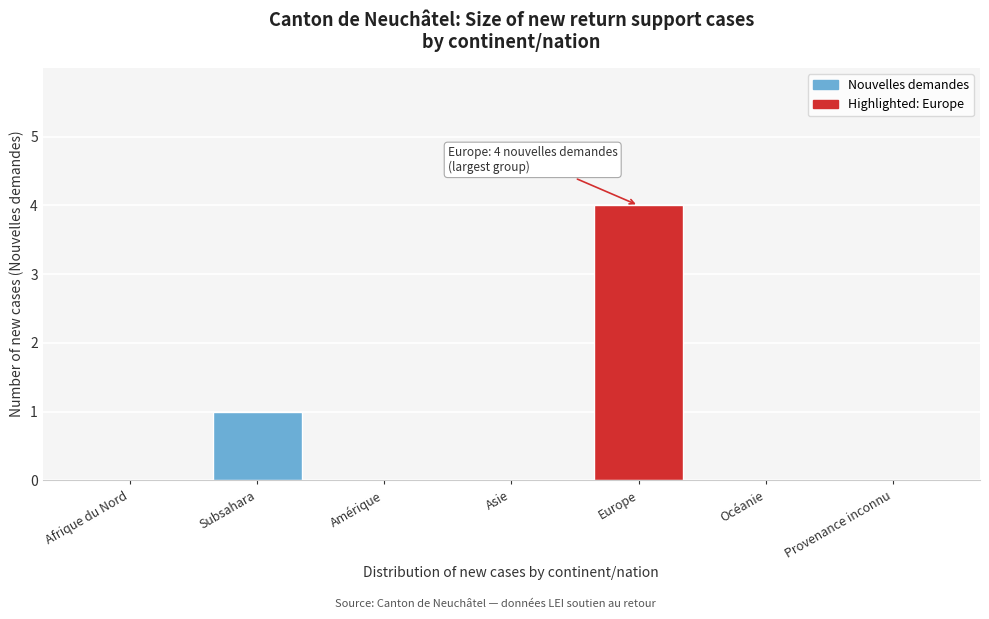

Reading left to right, list all the values displayed in this chart.

Afrique du Nord=0	Subsahara=1	Amérique=0	Asie=0	Europe=4	Océanie=0	Provenance inconnu=0